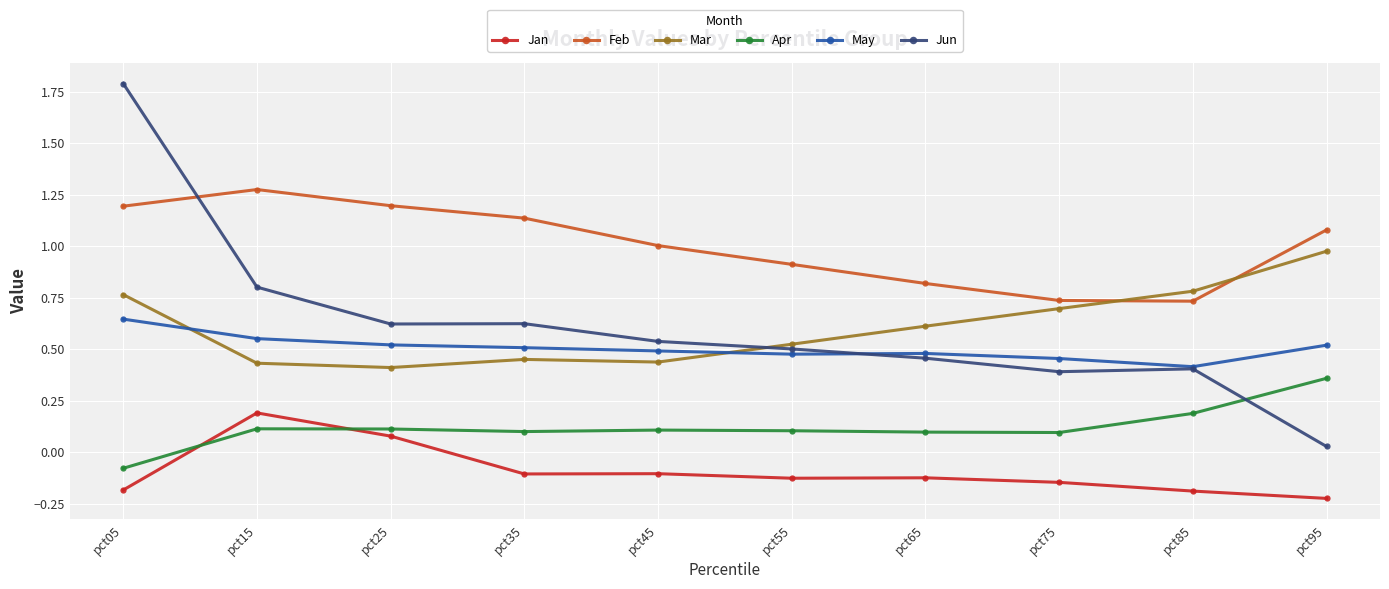

Where is Feb nearest to the value 1?

pct45